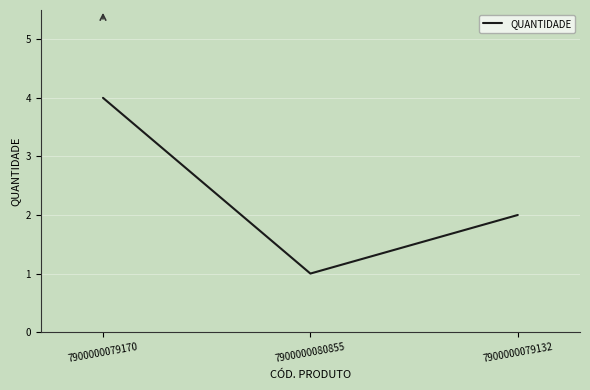

What is the difference between the maximum and minimum values?

3